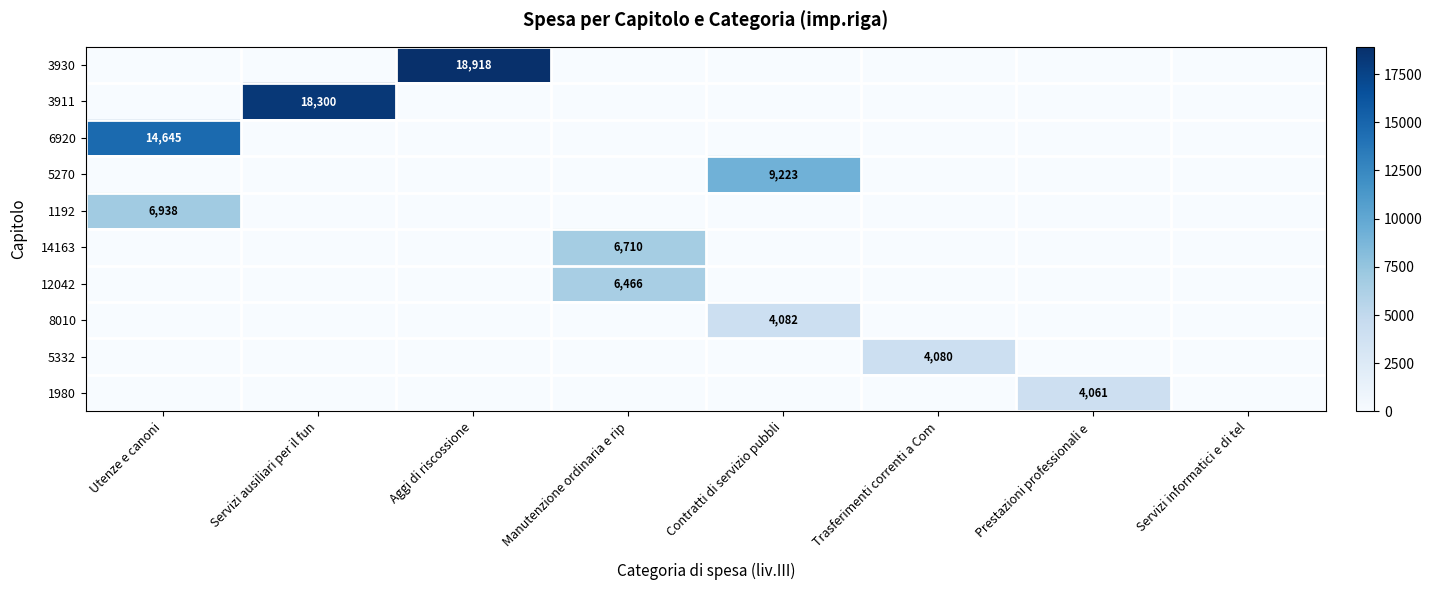

Is it true that 5332 equals 4080 at Trasferimenti correnti a Com?

True